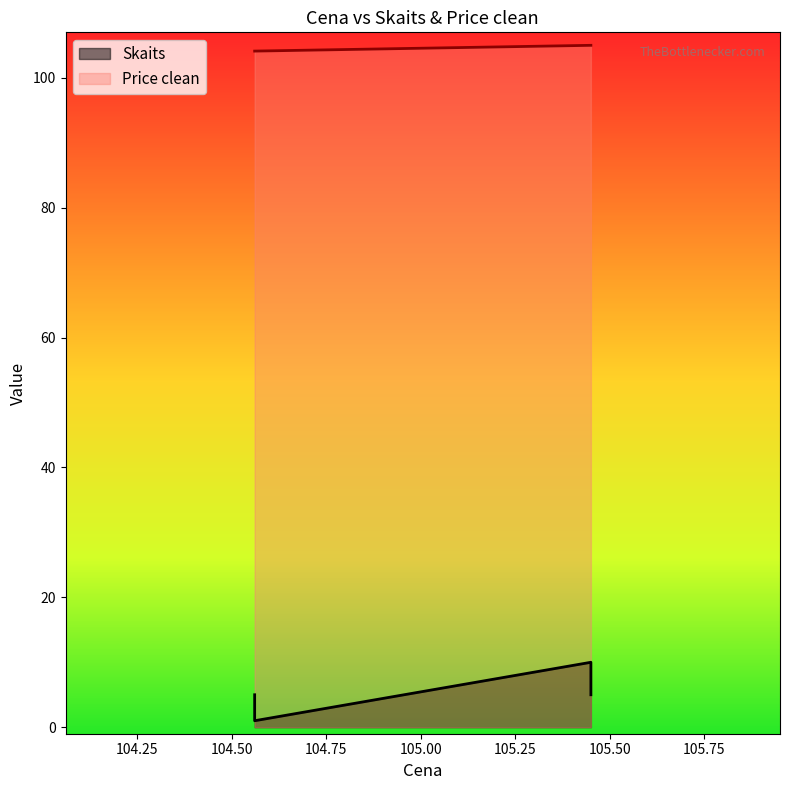

Which label corresponds to the largest value in the chart?

105.45